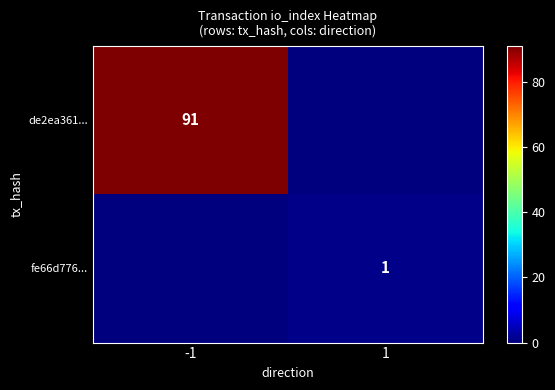

The value of de2ea361... at -1 is 160. True or false?

False